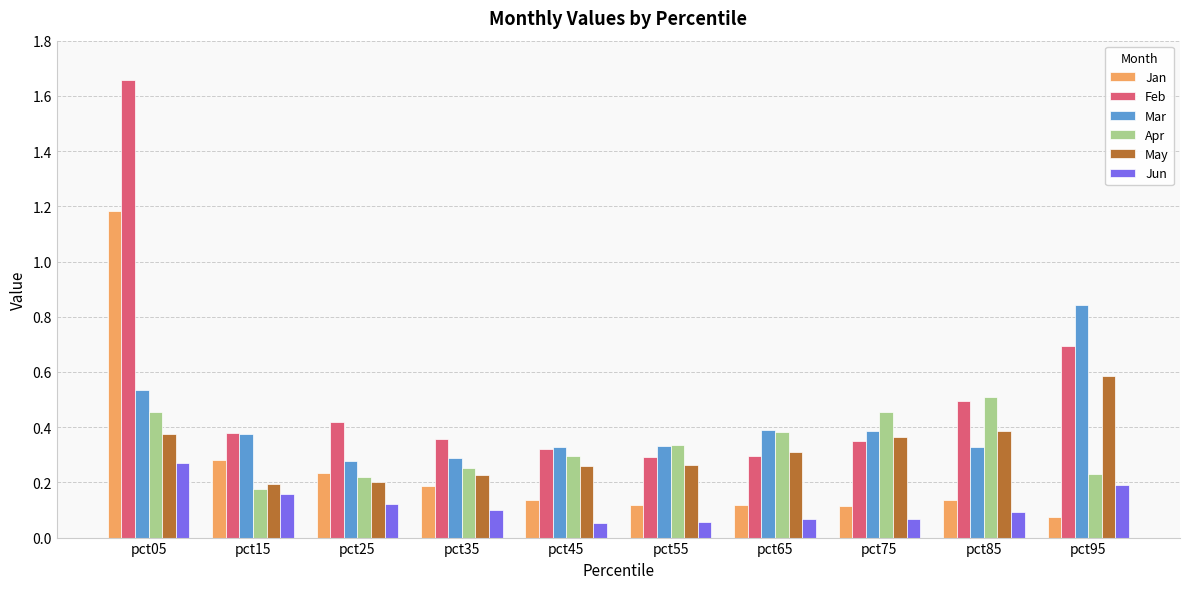

Which series changed the most between pct05 and pct35?

Feb